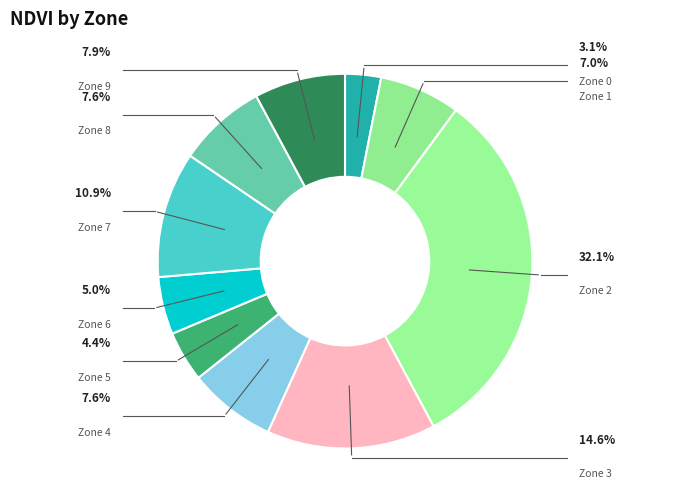

How many segments does this pie chart have?

10